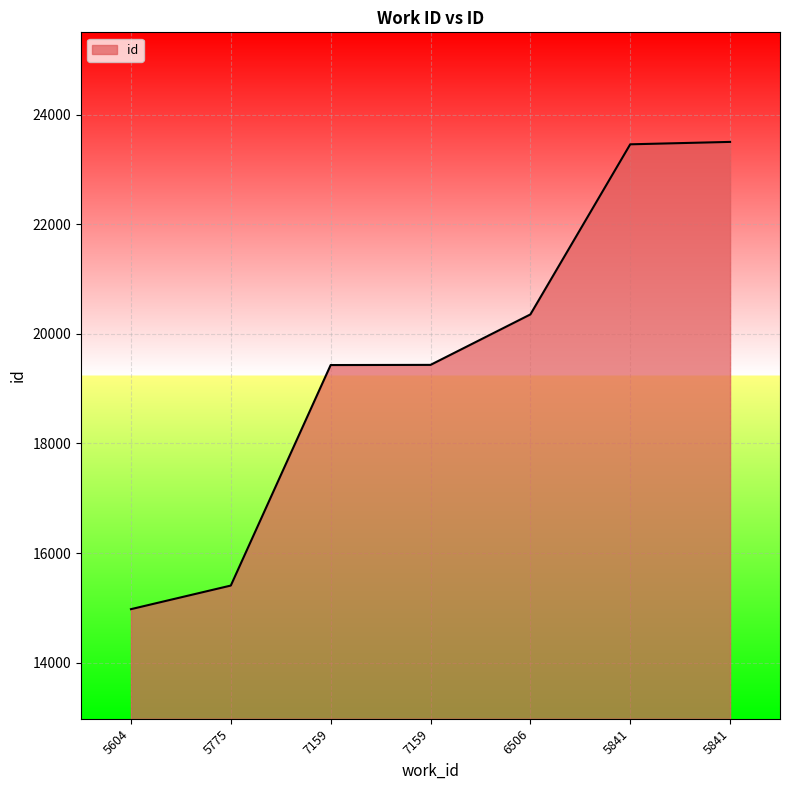

What is the difference between the second highest and second lowest values?

8054